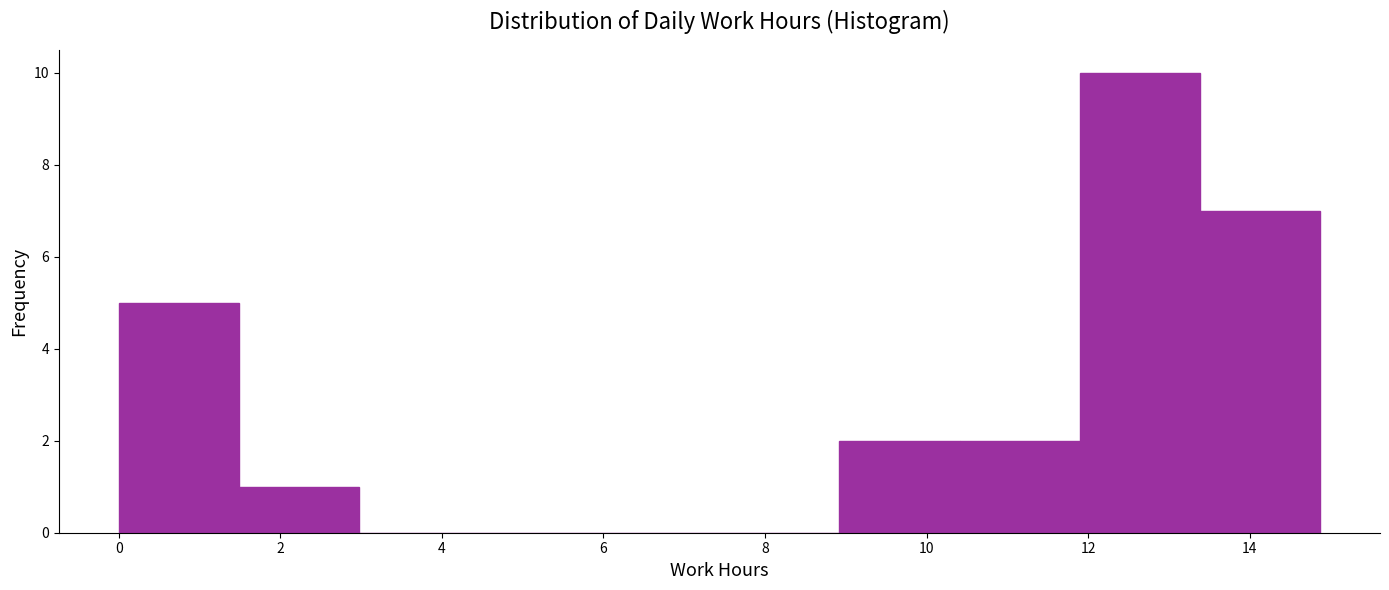

What is the height of the bar covering 10.4 to 11.8 on the x-axis? Neither the bar edges nor the heights are printed on the chart, so give them approximately, as read against the axes.

2